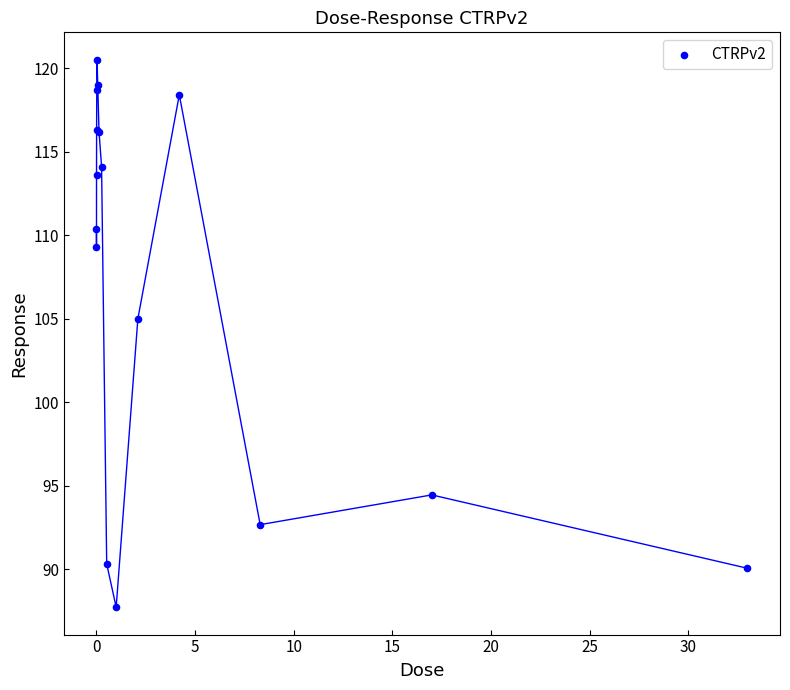

What Y value in the scatter plot is closest to 104?

105.0